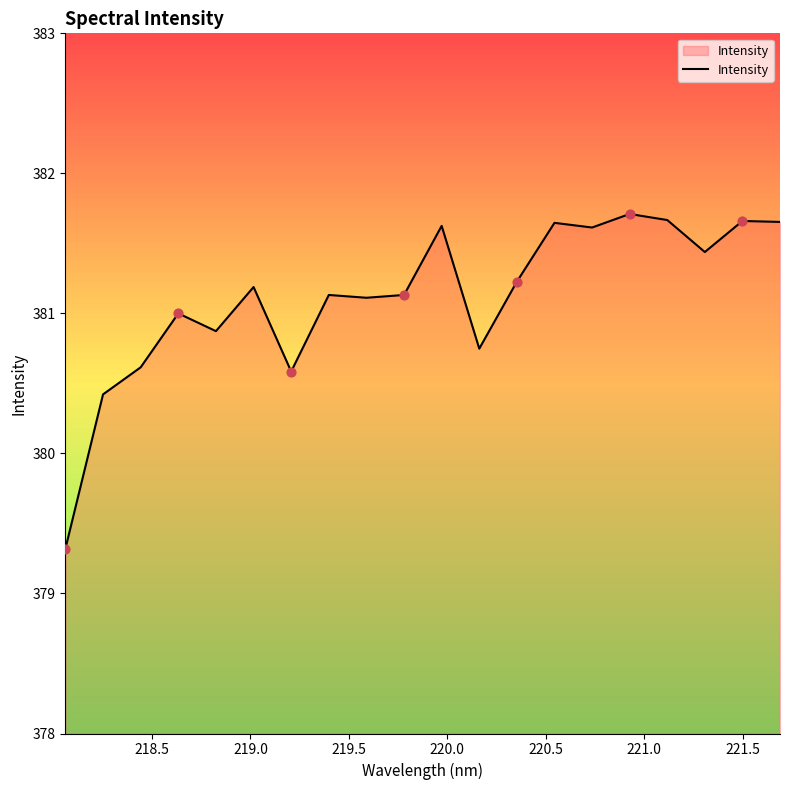

What is the minimum value shown in the chart?

379.3